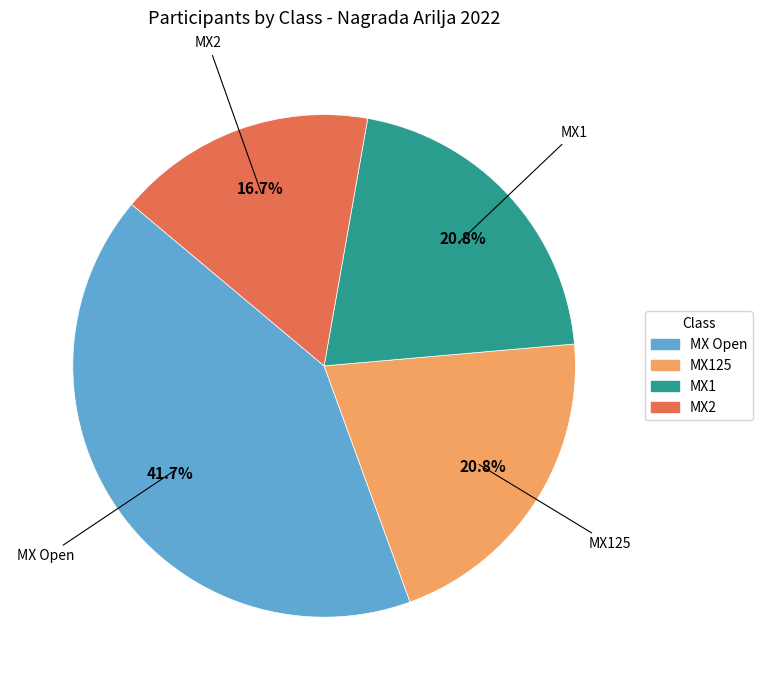

Is it true that MX2 is 3% of the pie?

False